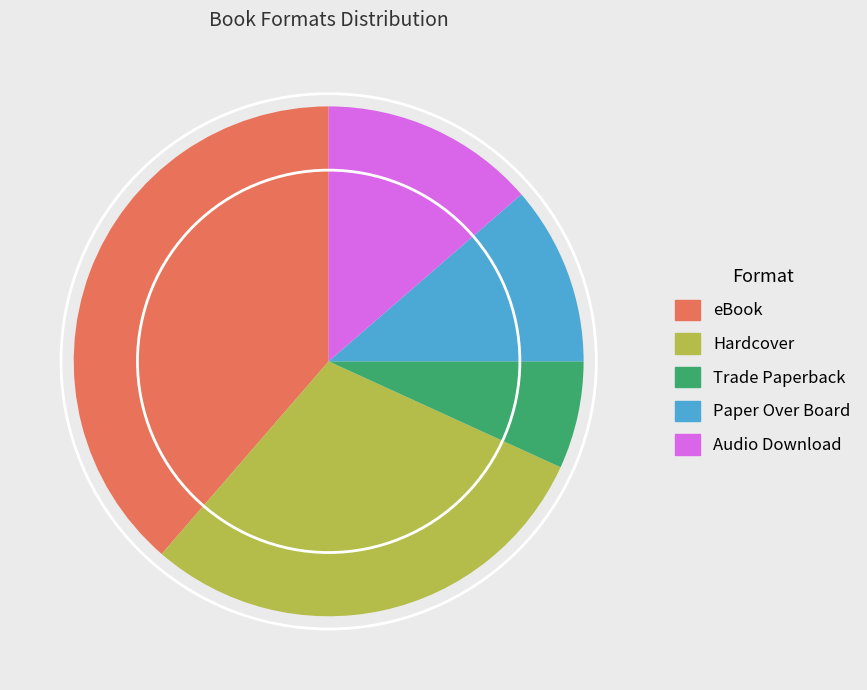

Which has a higher value, Audio Download or Paper Over Board?

Audio Download